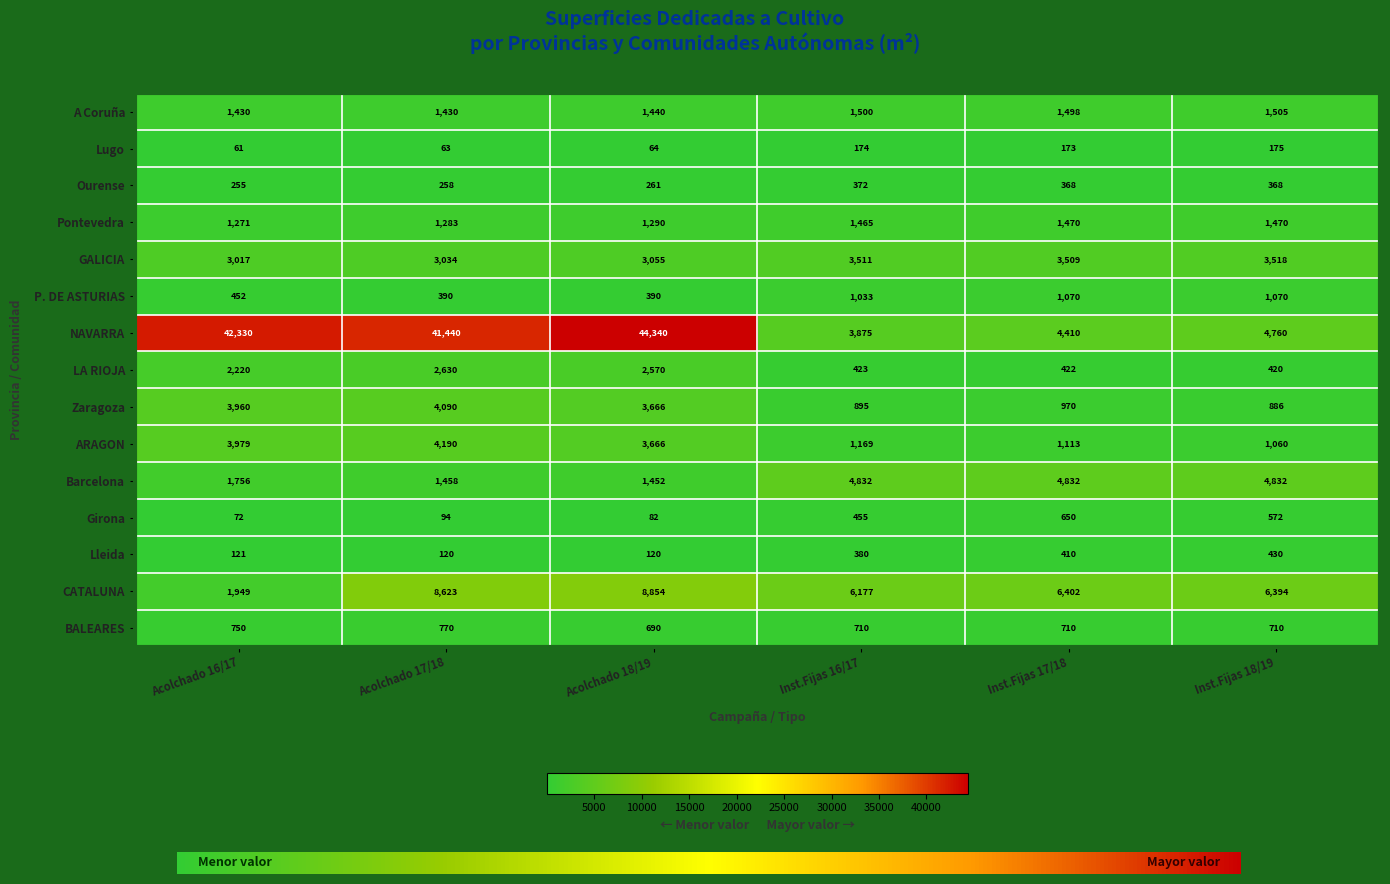

At which label does ARAGON reach its peak?

Acolchado 17/18